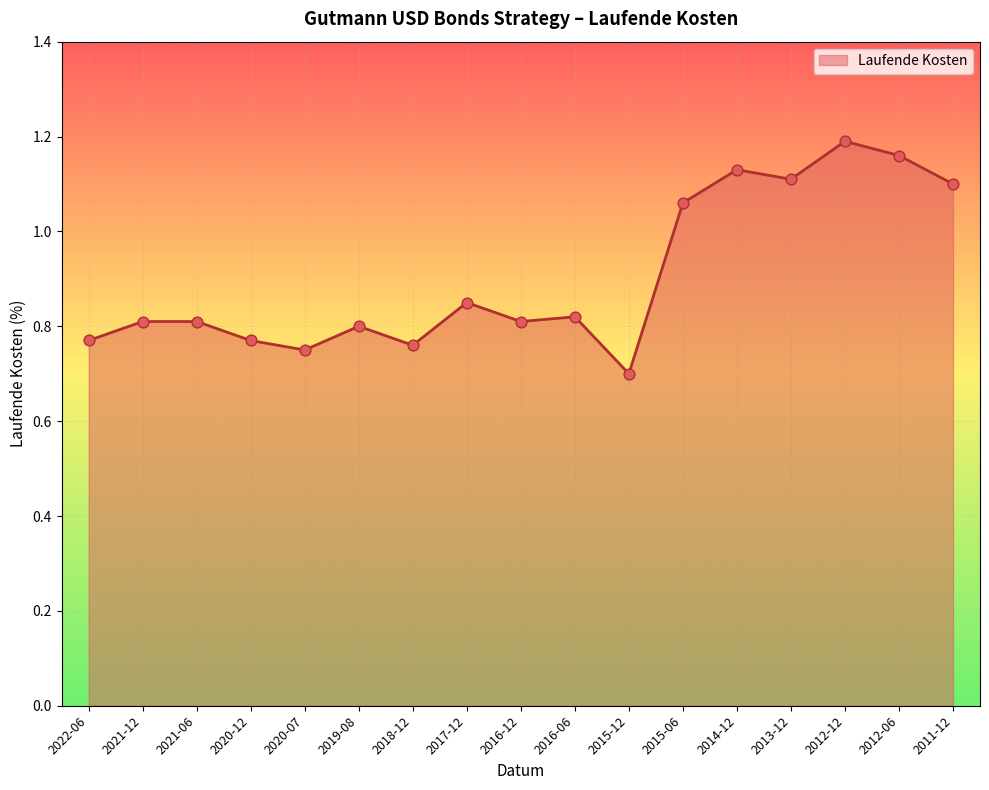

What is the change in value from 2016-12 to 2015-12?

-0.1